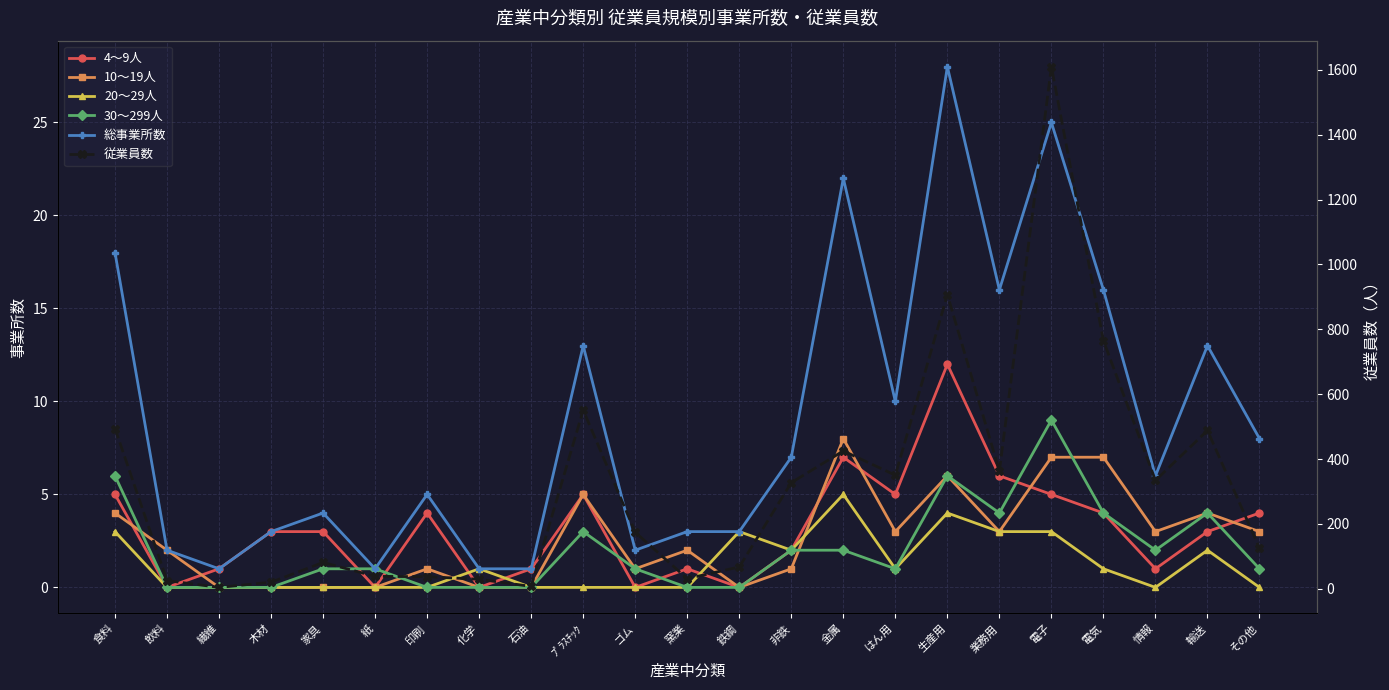

Is it true that 30～299人 equals -5 at 鉄鋼?

False